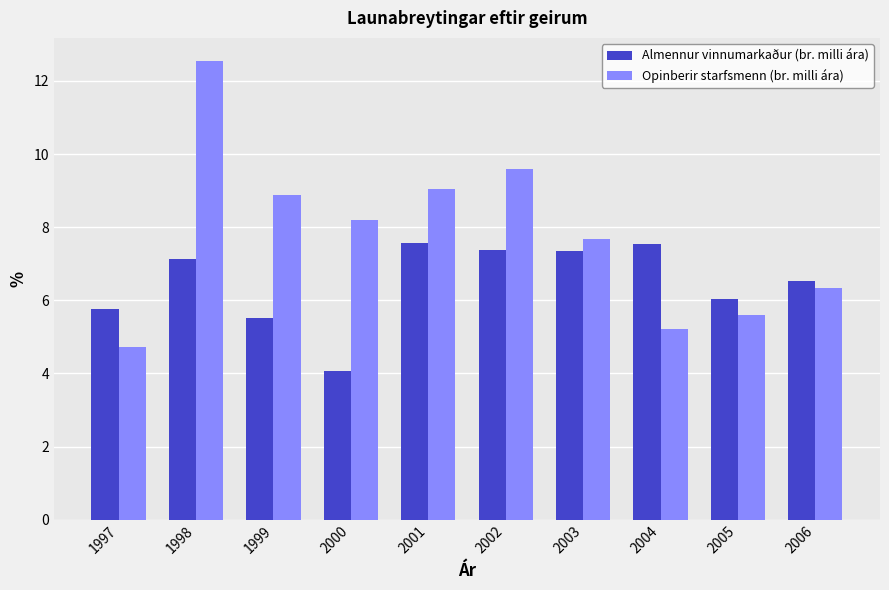

List the series in order of their overall mean, lowest first.

Almennur vinnumarkaður (br. milli ára), Opinberir starfsmenn (br. milli ára)